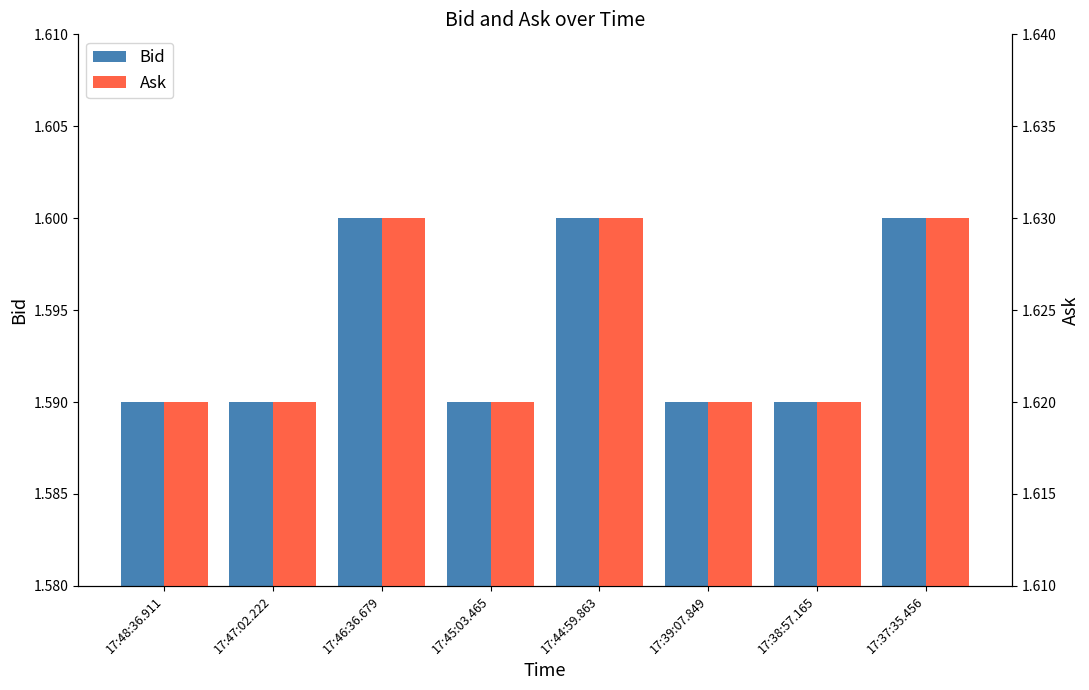

At 17:39:07.849, list the series in order from smallest to largest.

Bid, Ask